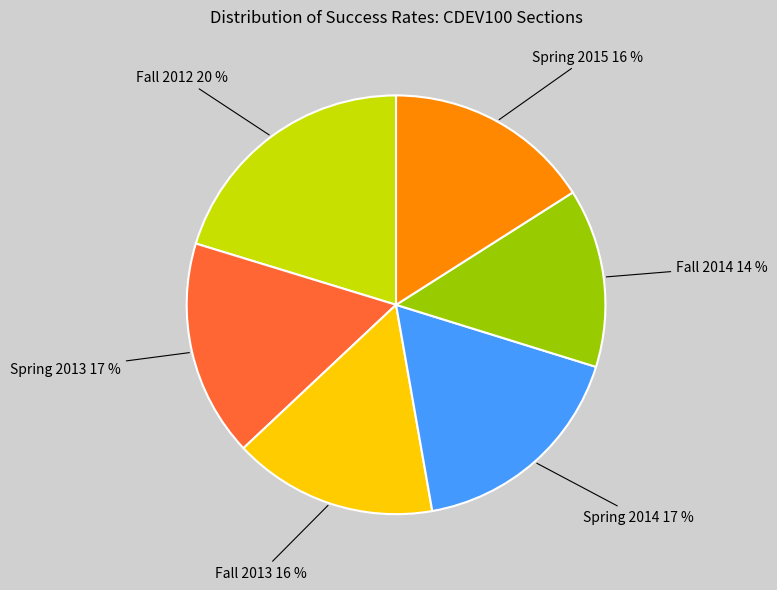

Count the number of slices in the pie.

6